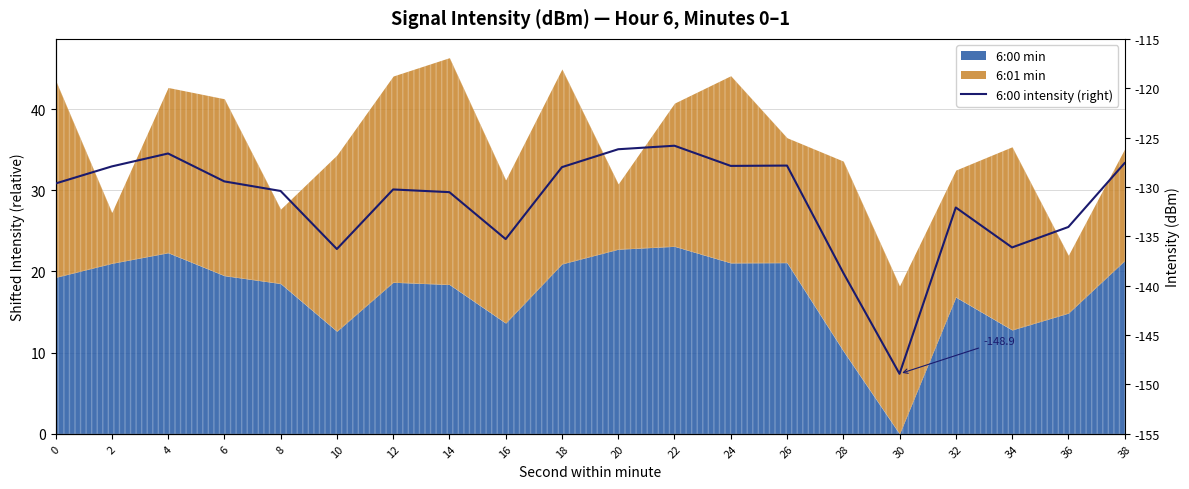

How many values are below -129?

12